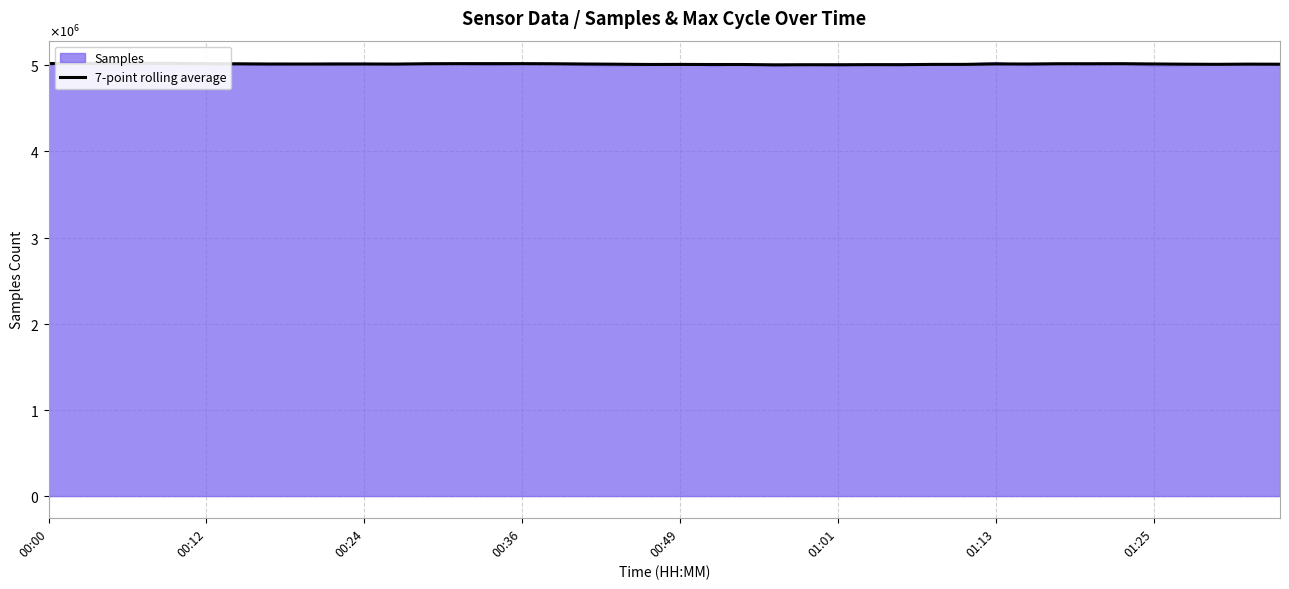

How many values exceed 5013876?

20